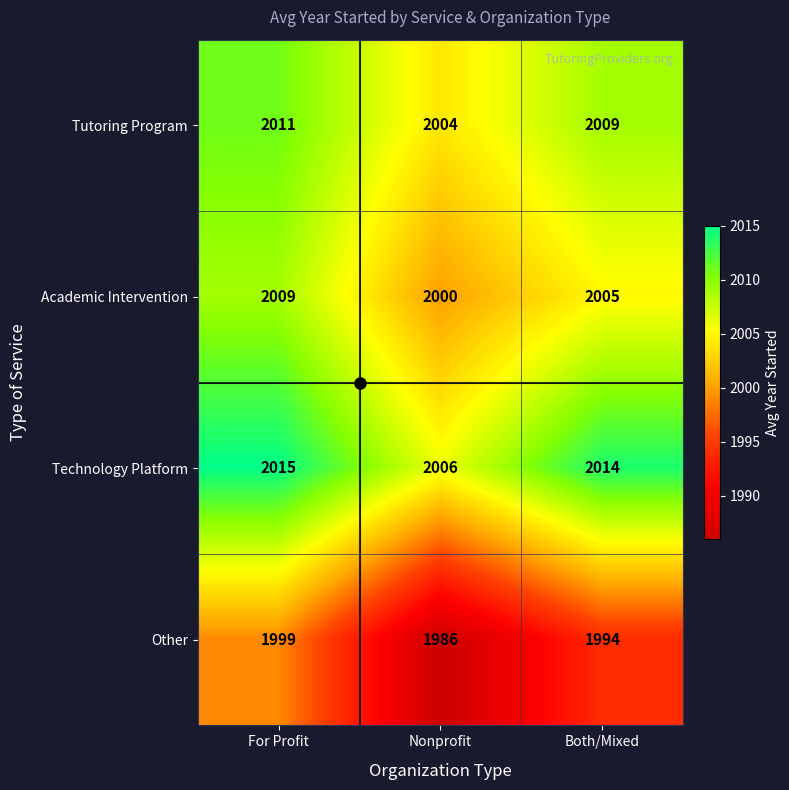

Rank the series by their average value, from highest to lowest.

Technology Platform, Tutoring Program, Academic Intervention, Other